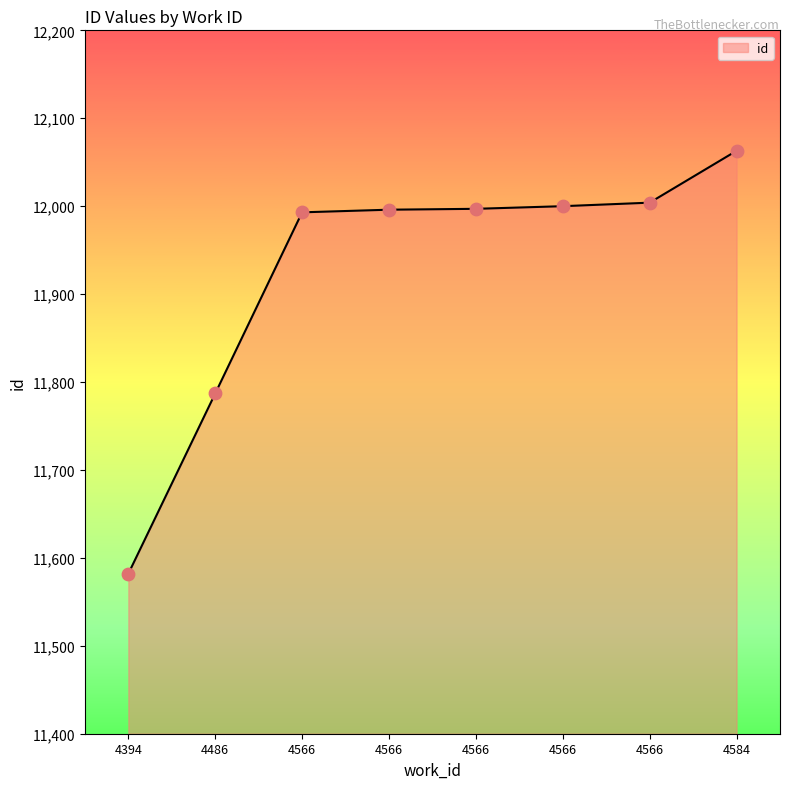

How many lines are shown in the chart?

1